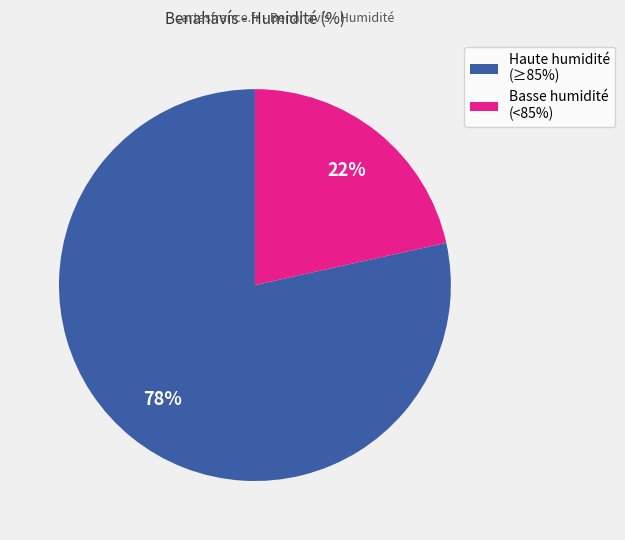

How many slices are in this pie chart?

2